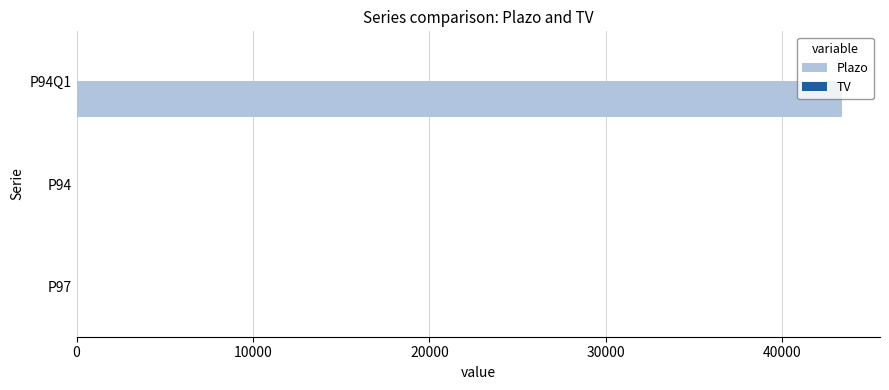

The value of Plazo at P94Q1 is 73210. True or false?

False